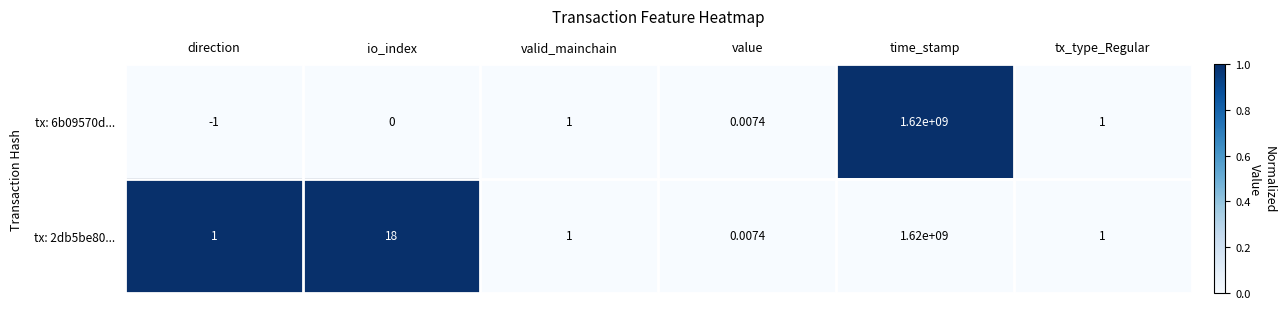

Is the value of tx: 6b09570d... at io_index greater than the value of tx: 2db5be80... at direction?

No